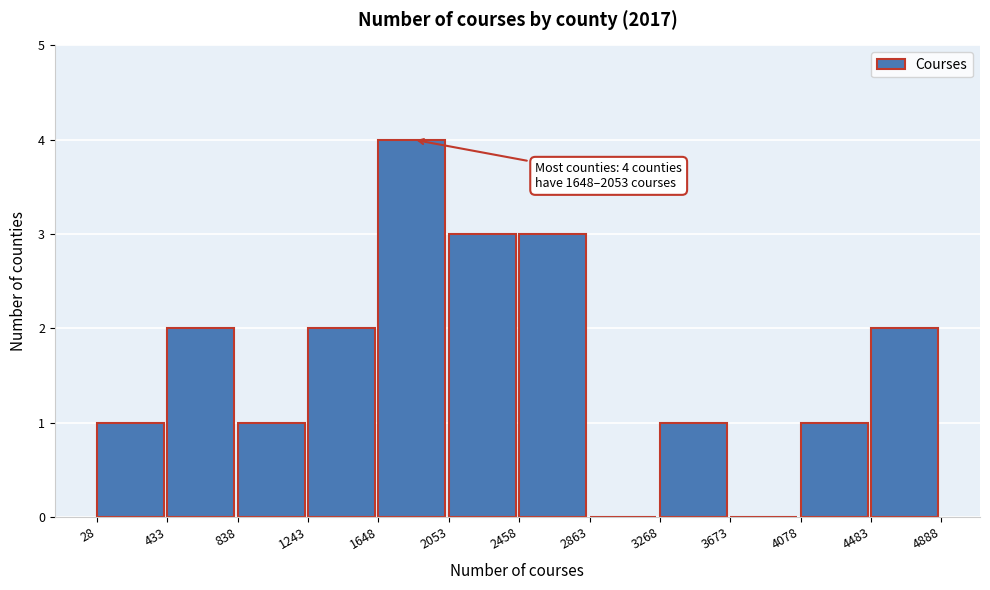

Which range on the x-axis has the tallest bar?

1648 to 2053